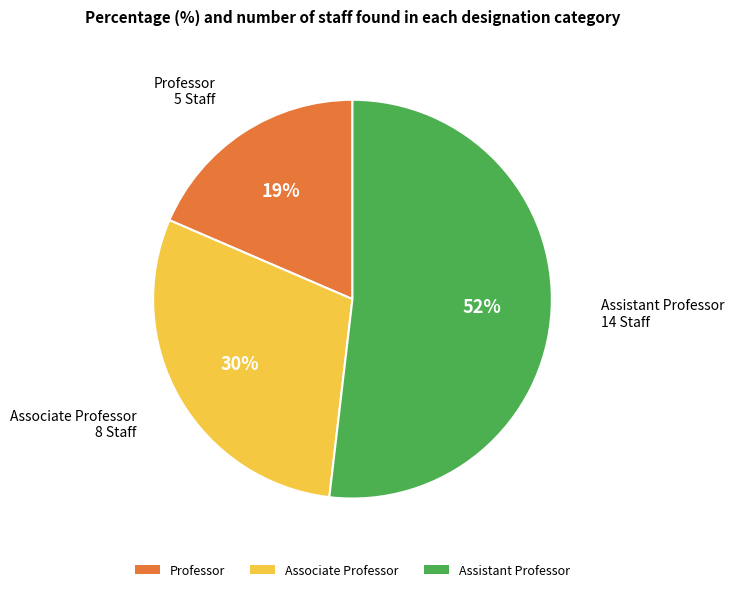

Do Professor and Assistant Professor together represent more than half of the pie?

Yes